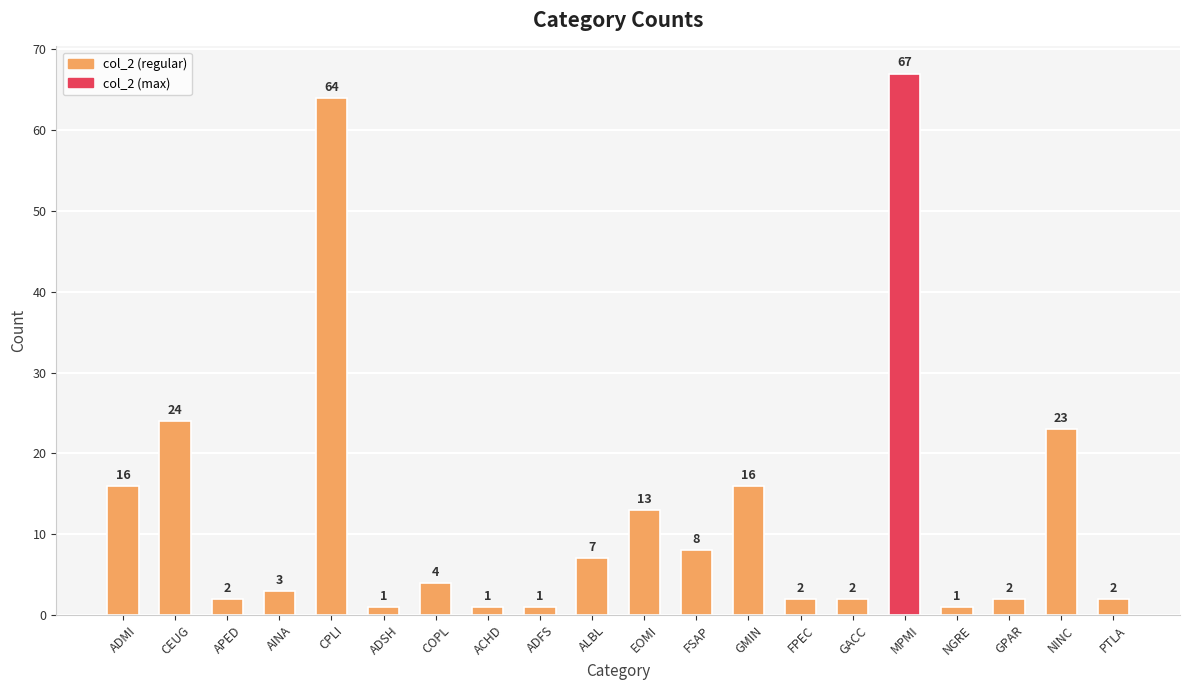

Where does the data first go above 4?

ADMI